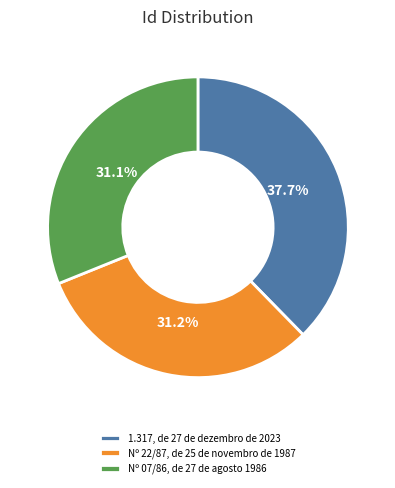

Does any single category account for the majority?

No